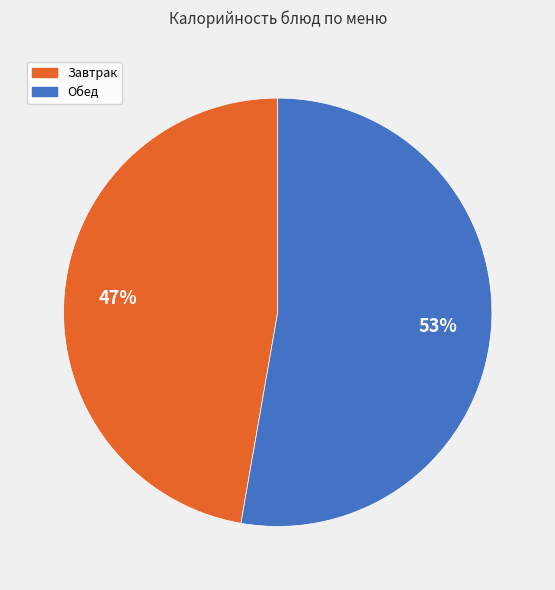

Does any single category account for the majority?

Yes